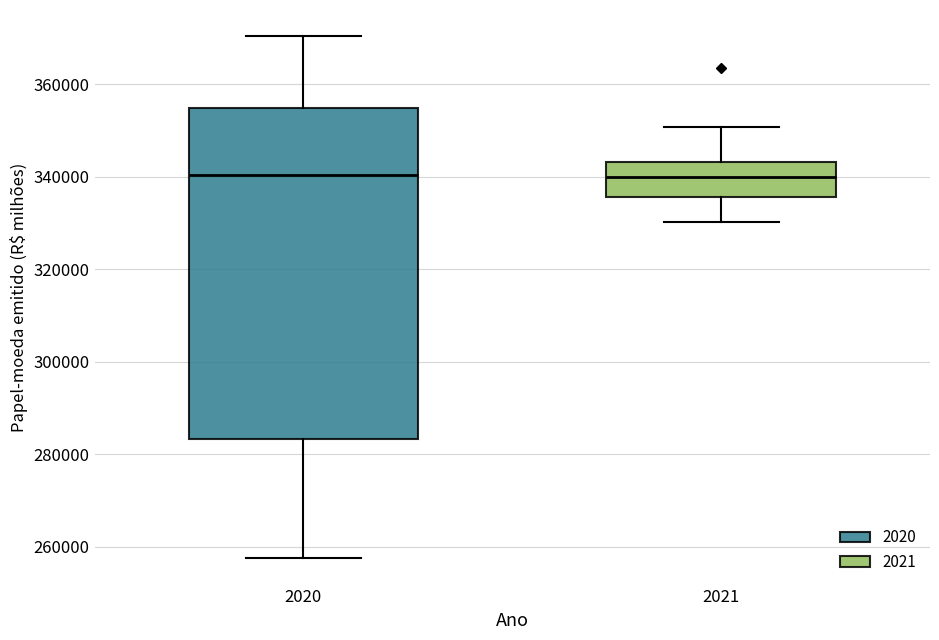

Reading left to right, transcribe this box plot: for each box, give where its median line is, the range the box spans, and where its two whiskers end, as read against the y-axis. The values are not printed on the chart, so give them approximately, as read against the axis.

2020: median 340000, box 284000 to 354000, whiskers 258000 to 370000
2021: median 340000, box 336000 to 344000, whiskers 330000 to 350000